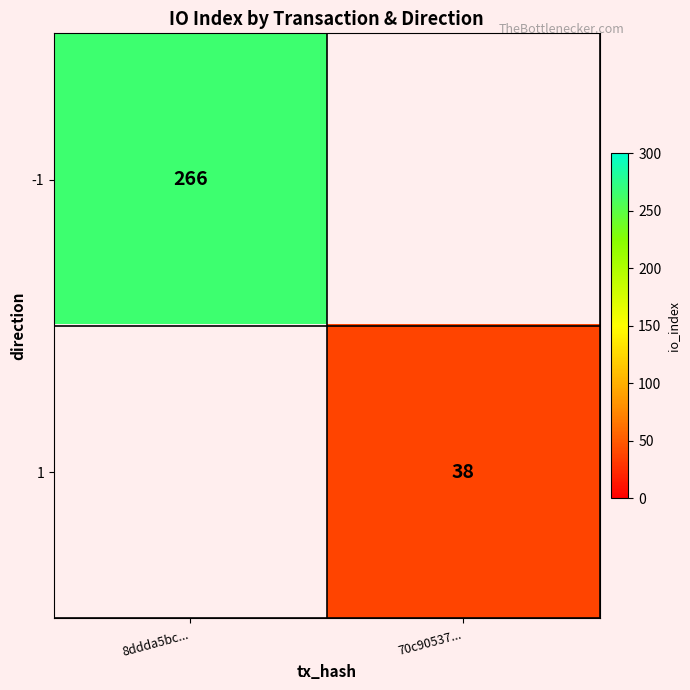

The value of -1 at 8ddda5bc... is 266. True or false?

True